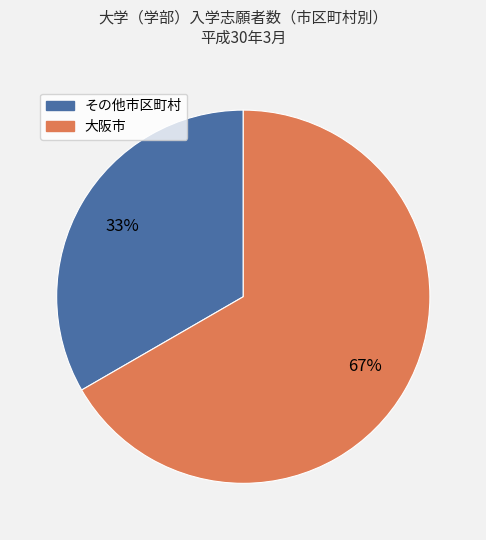

Between 大阪市 and その他市区町村, which is larger?

大阪市